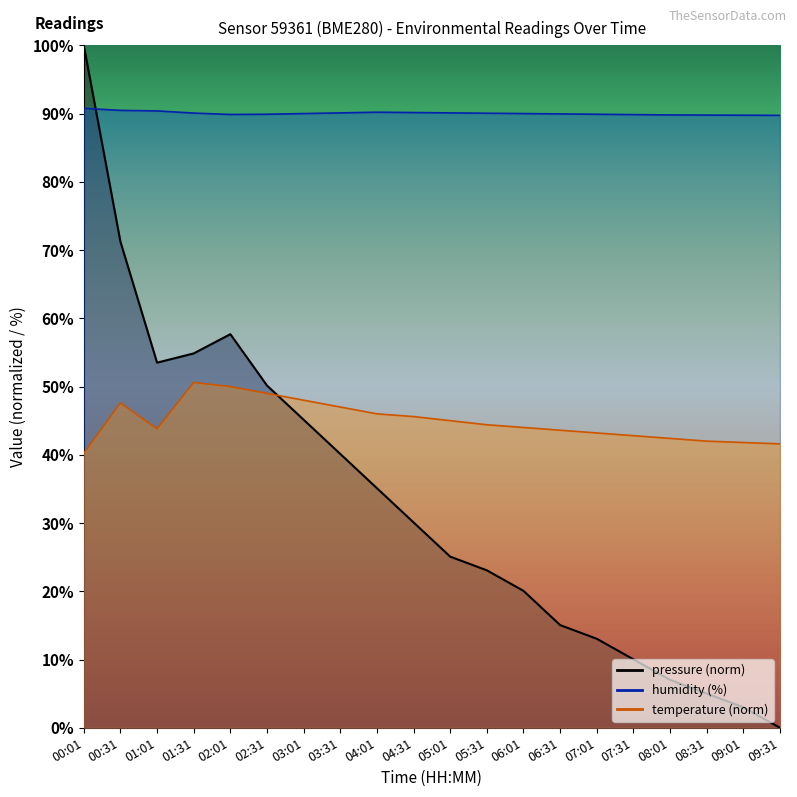

In temperature, how many points are lower than both neighbors (excluding endpoints)?

1